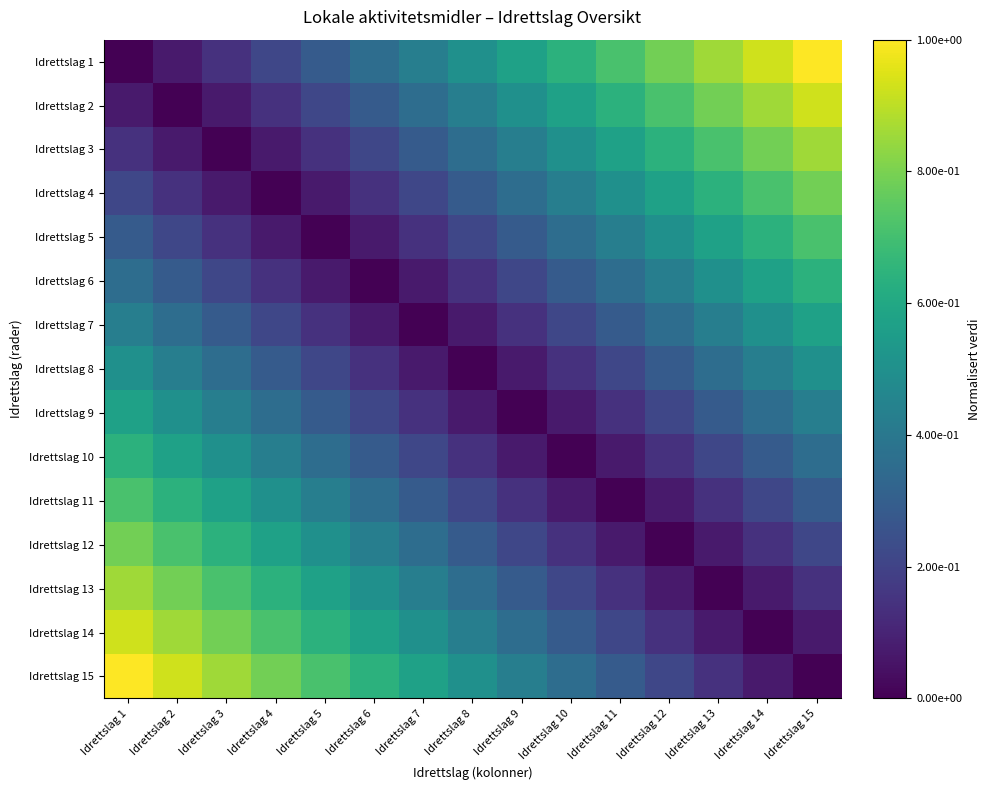

At which category is the sum across all series the highest?

Idrettslag 1